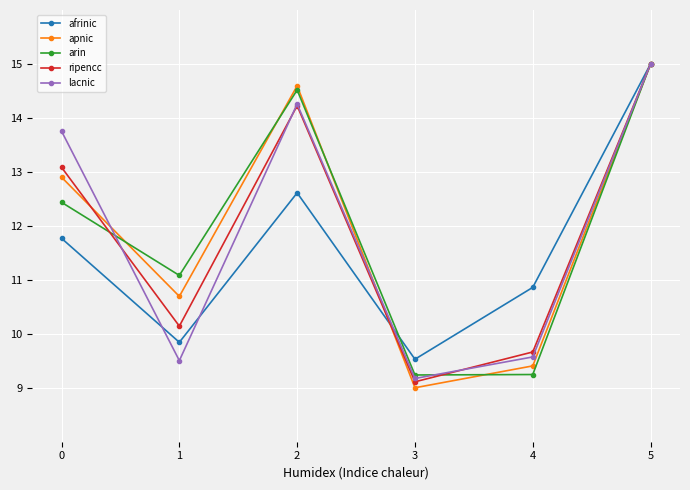

What is the difference between the second highest and minimum values in the arin series?

5.3